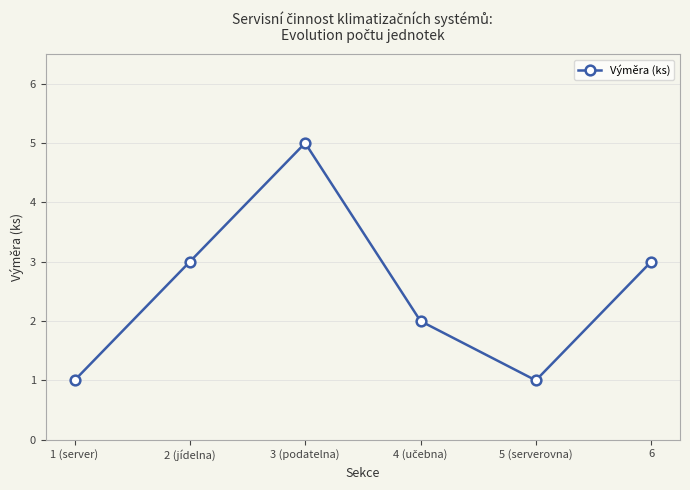

What is the label of the 1st point from the left?

1 (server)